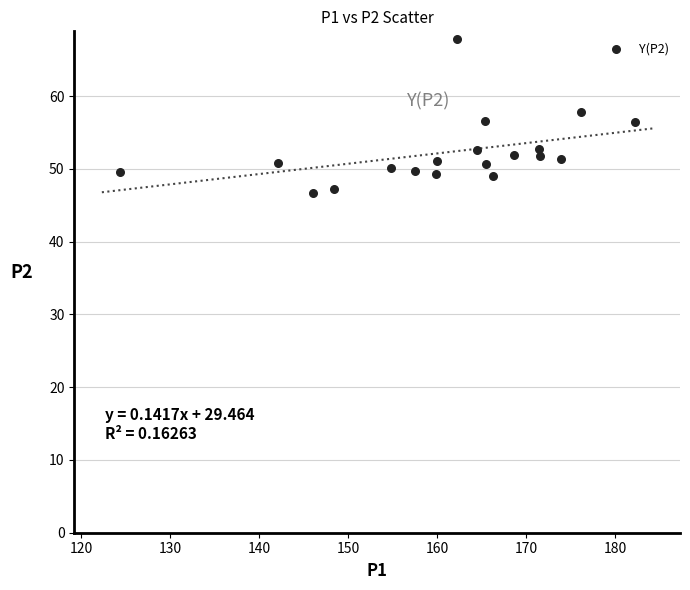

What is the range of X values (max minus min)?

57.9